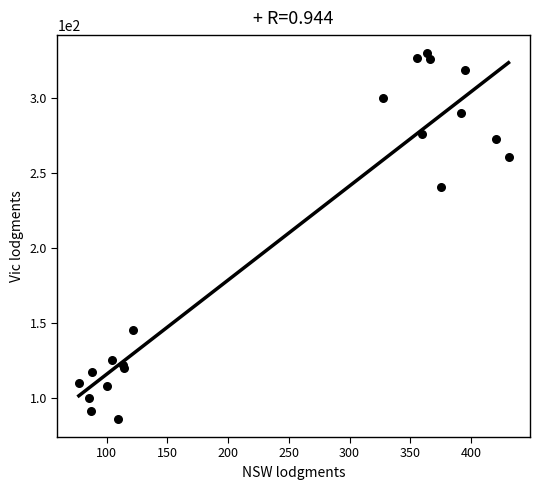

What Y value in the scatter plot is closest to 208?

241